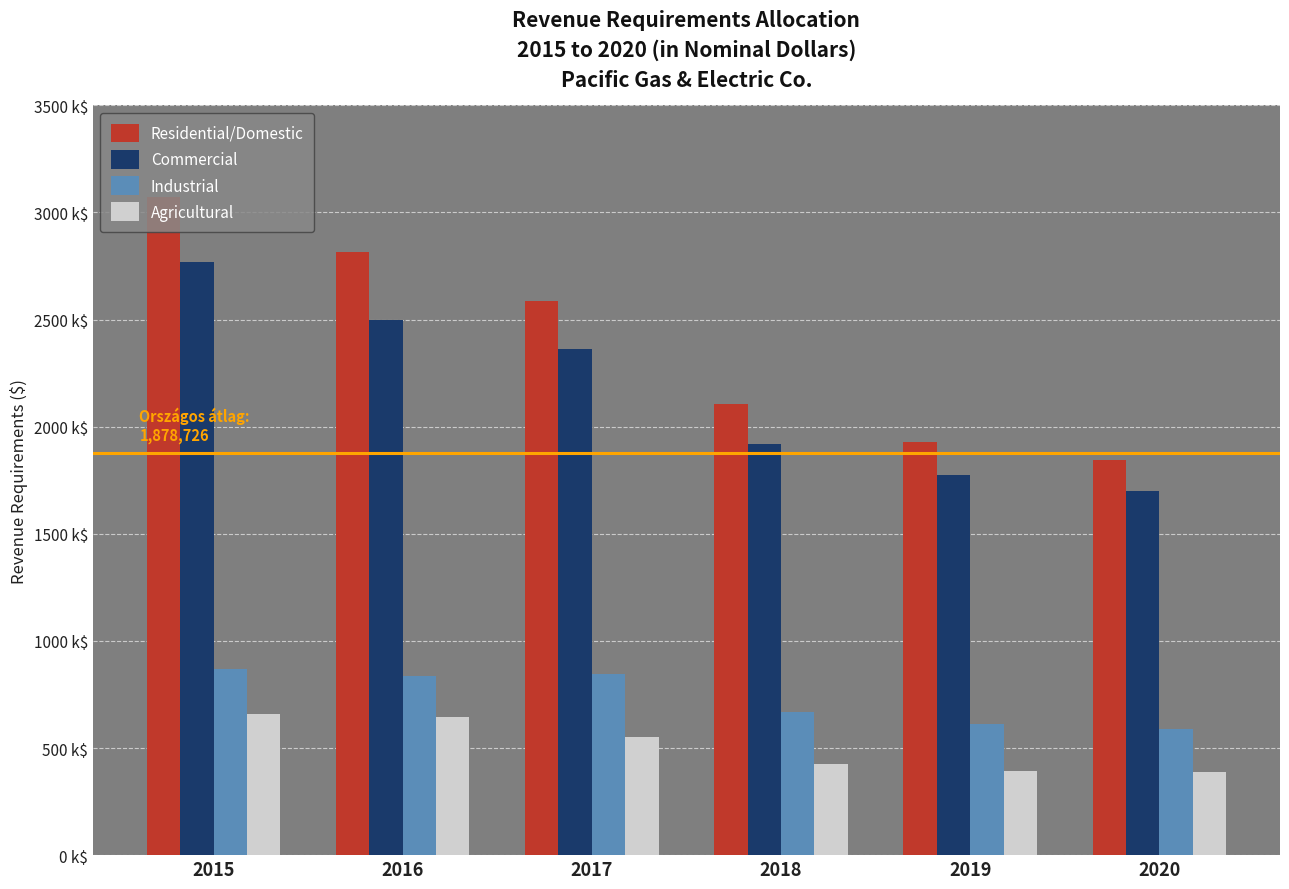

At how many categories does at least one series exceed 2553787?

3